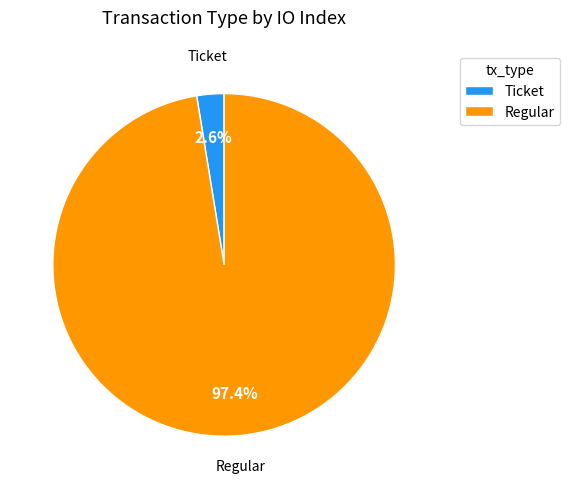

Rank the categories by value from lowest to highest.

Ticket, Regular